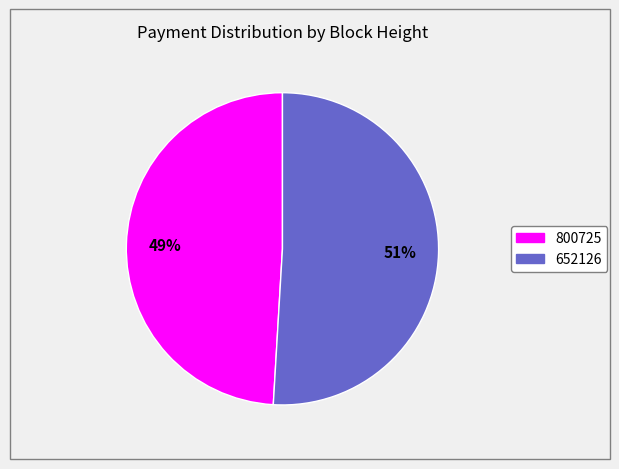

Which category has the biggest portion of the pie?

652126